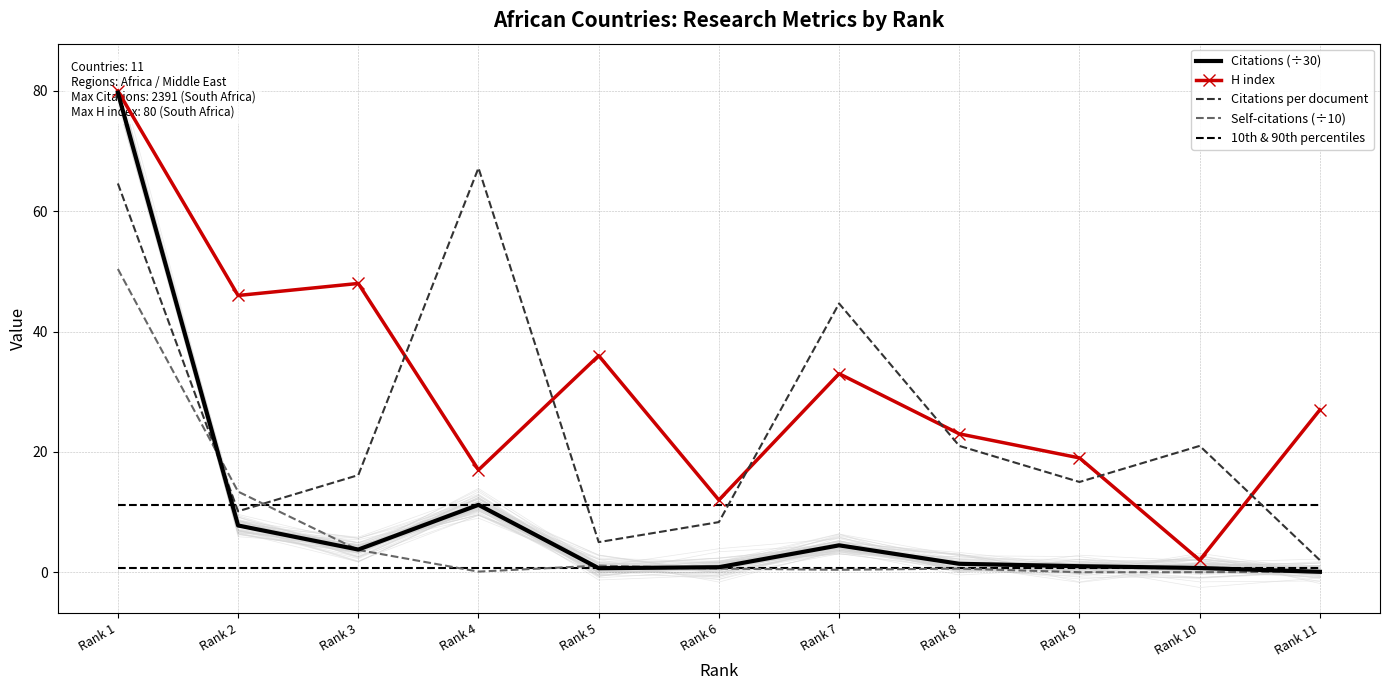

True or false: 10th & 90th percentiles has more than 0 points higher than both neighbors.

False